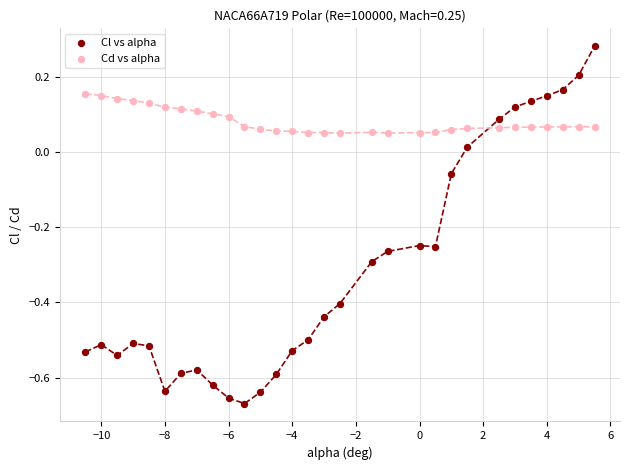

Which series has the largest Y range (max minus min)?

Cl vs alpha